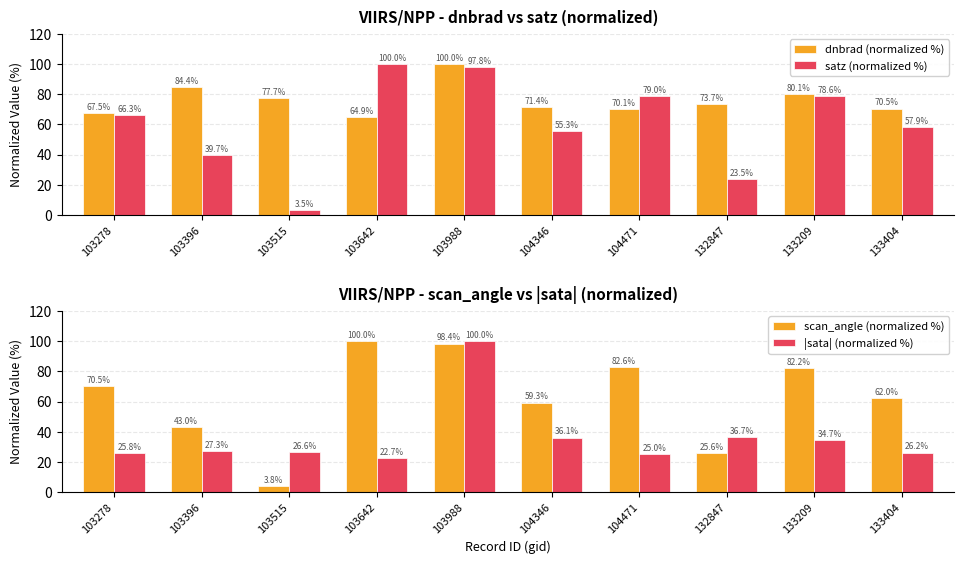

What is the sum of the satz (normalized %) values at 132847 and 133209?

102.1